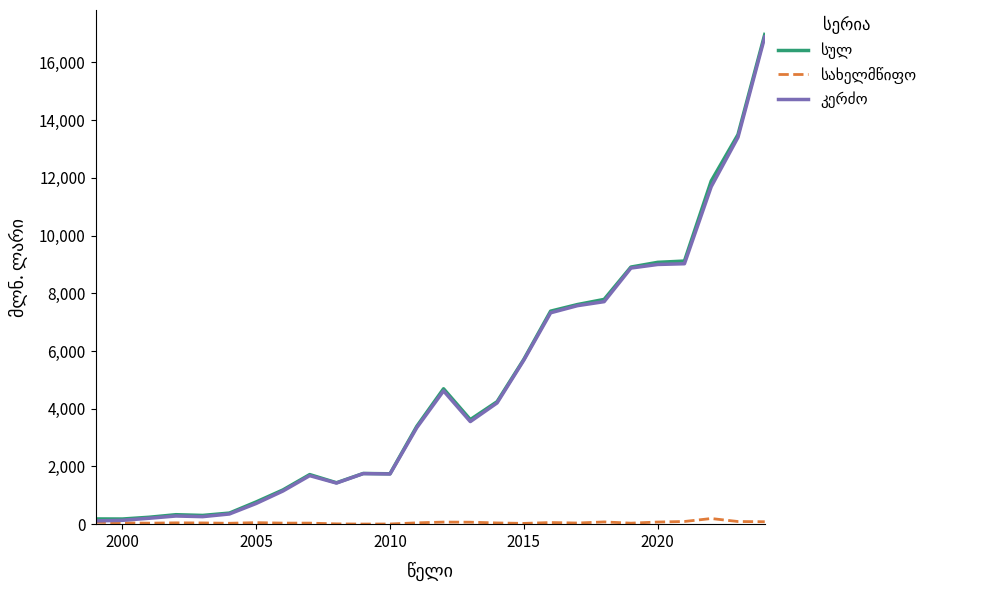

How many lines are shown in the chart?

3